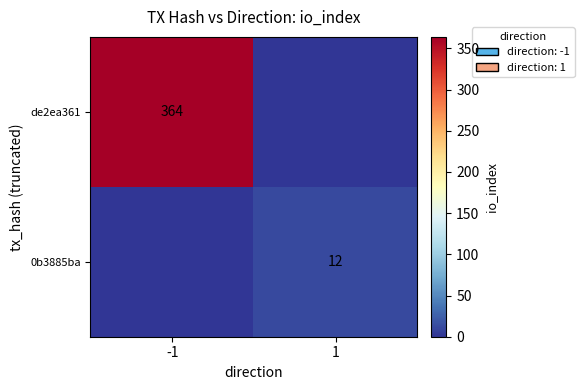

How many data points does each series have?

2